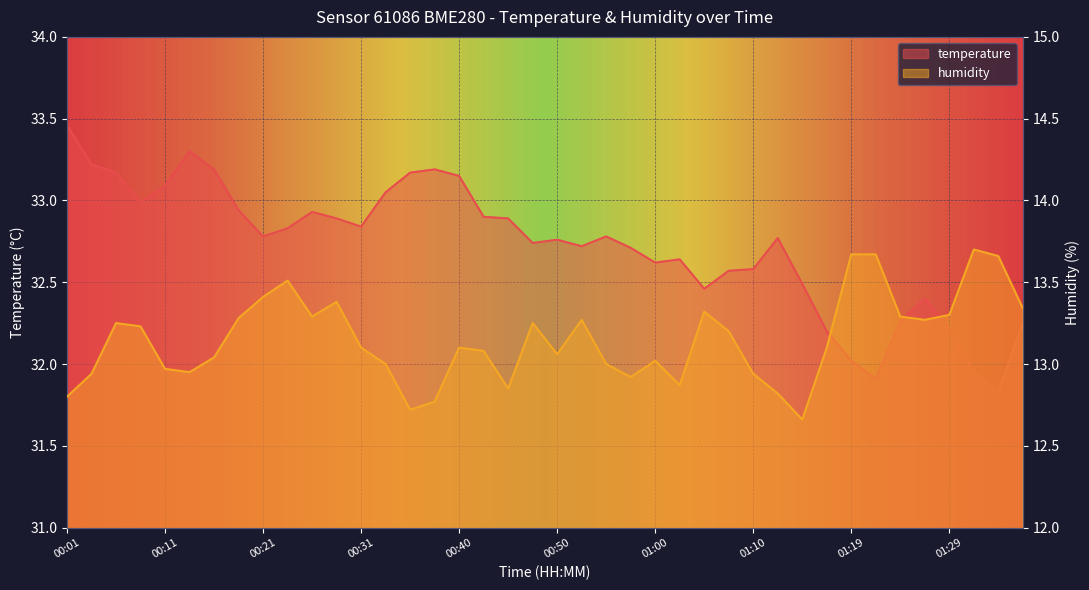

Rank the series at 01:02 from lowest to highest value.

humidity, temperature